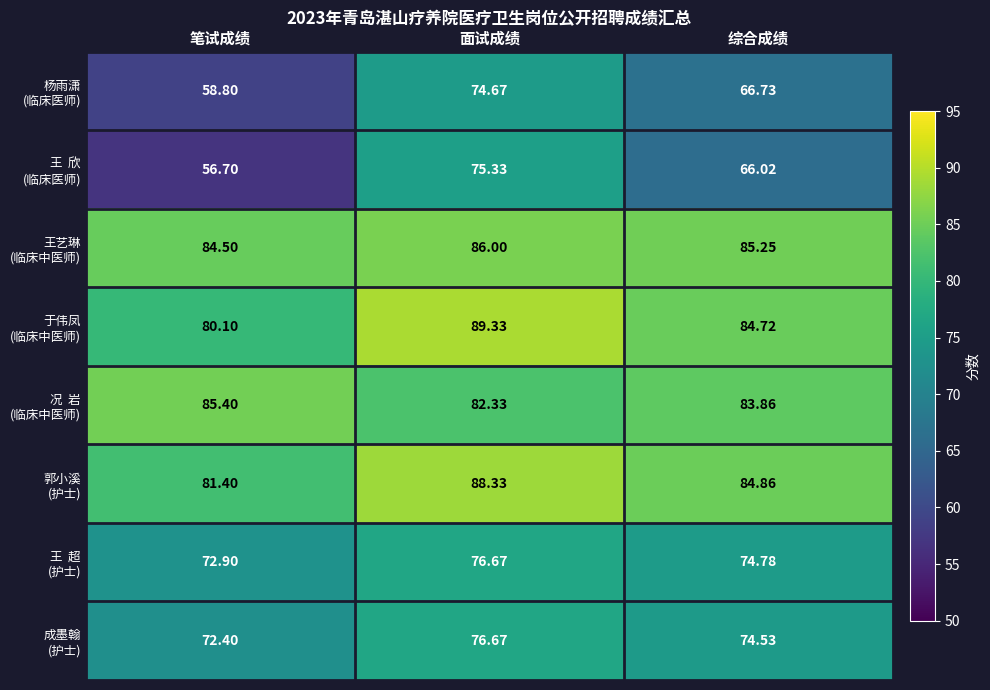

Which category has the lowest value across all series?

笔试成绩